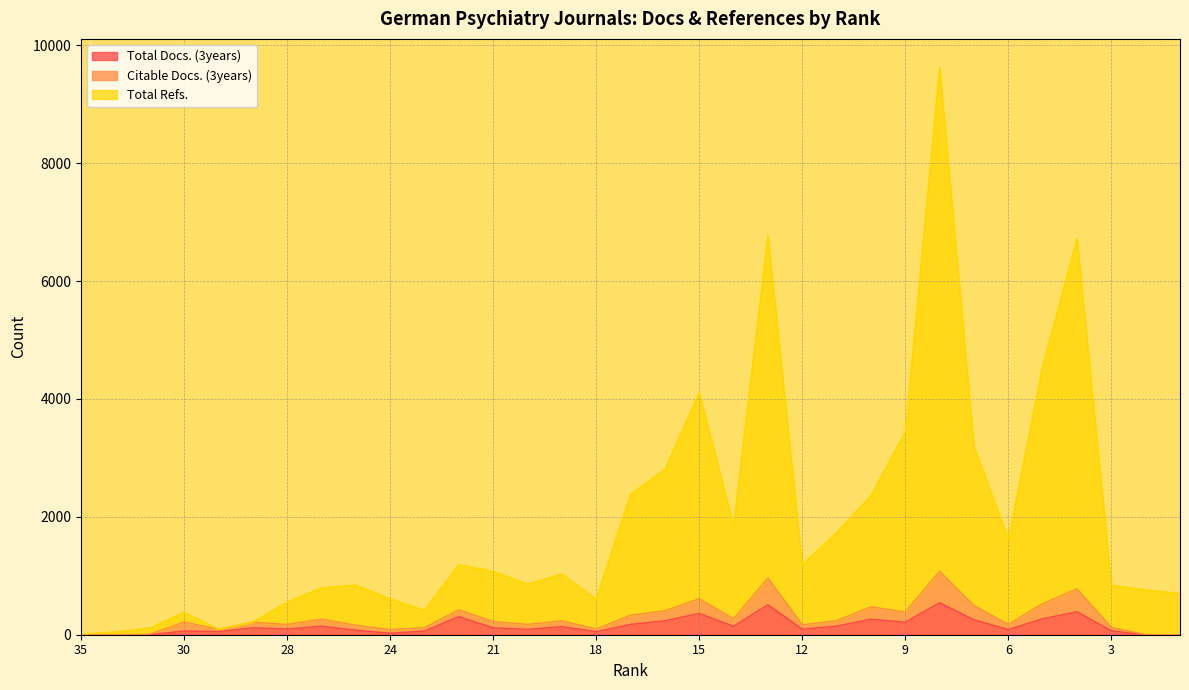

True or false: Total Docs. (3years) and Citable Docs. (3years) cross at least once.

False